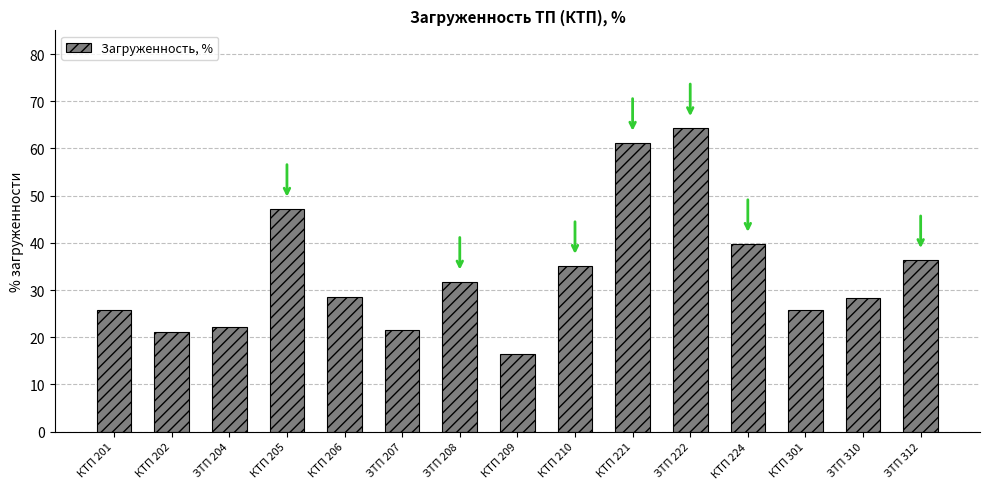

What is the label of the 13th bar from the left?

КТП 301